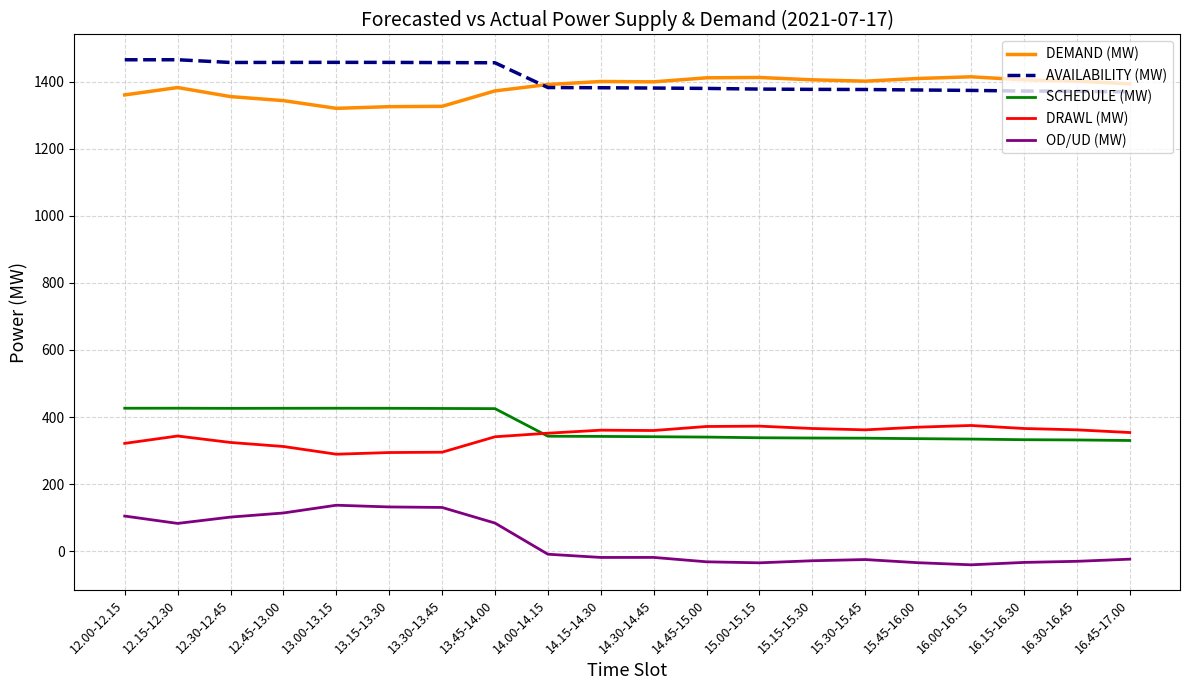

How many categories are shown in the chart?

20